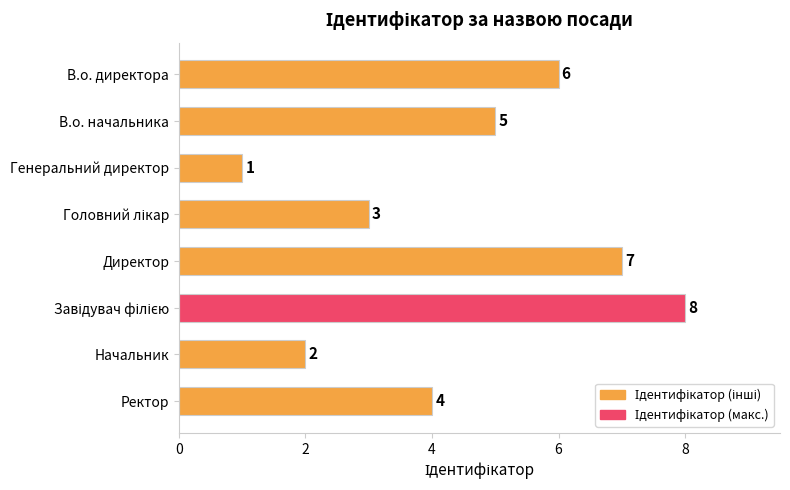

Reading top to bottom, list all the values displayed in this chart.

6	5	1	3	7	8	2	4